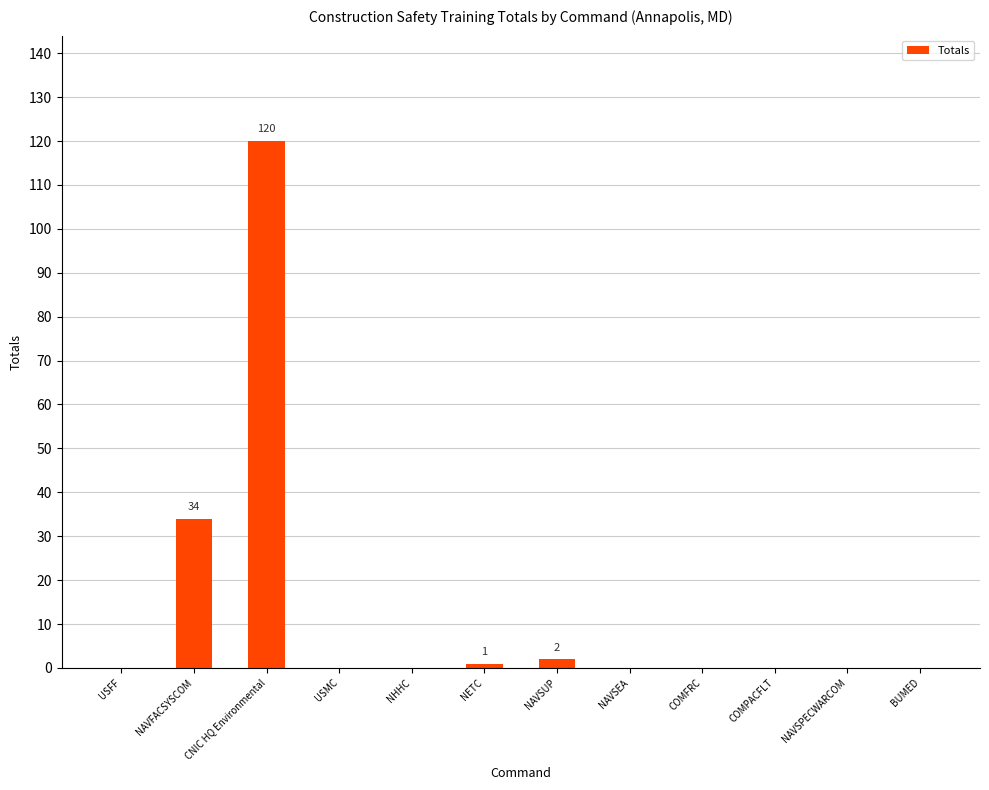

Does the chart contain stacked bars?

No